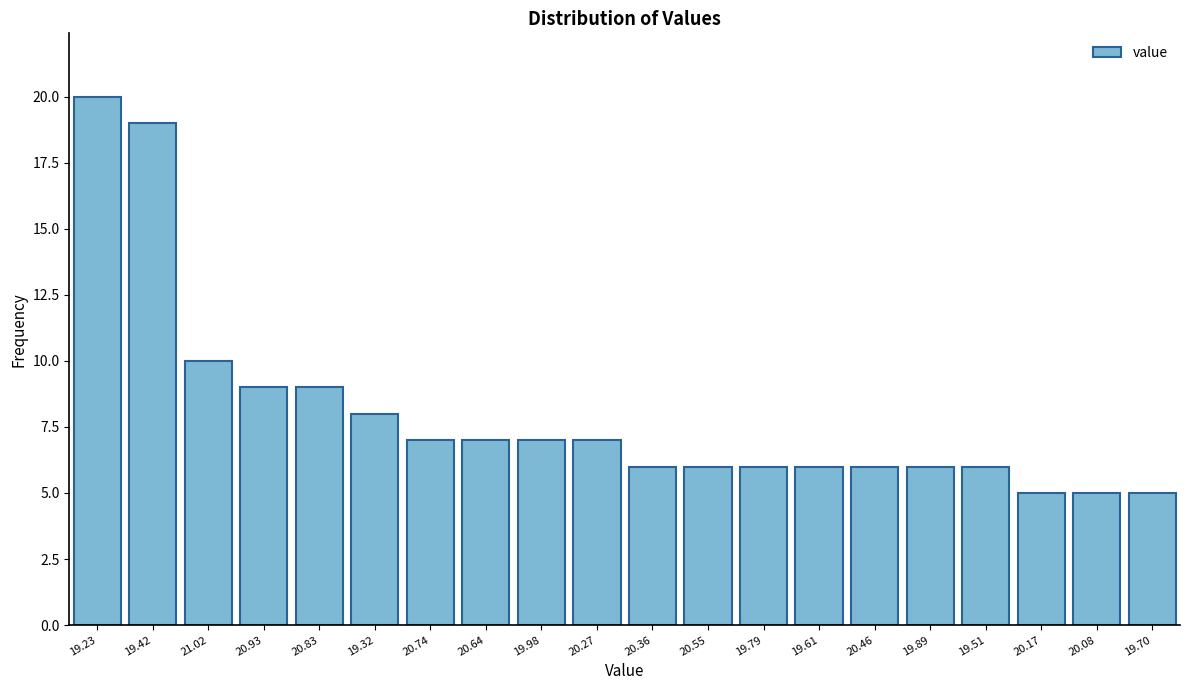

Reading right to left, what are all the values shown in this chart?

19.70=5	20.08=5	20.17=5	19.51=6	19.89=6	20.46=6	19.61=6	19.79=6	20.55=6	20.36=6	20.27=7	19.98=7	20.64=7	20.74=7	19.32=8	20.83=9	20.93=9	21.02=10	19.42=19	19.23=20